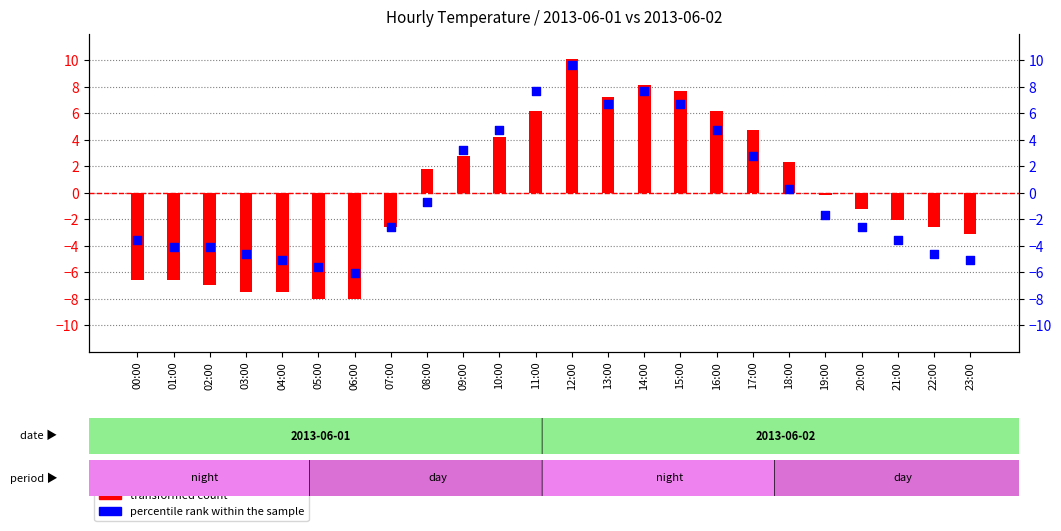

Which series contains the highest Y value?

transformed count